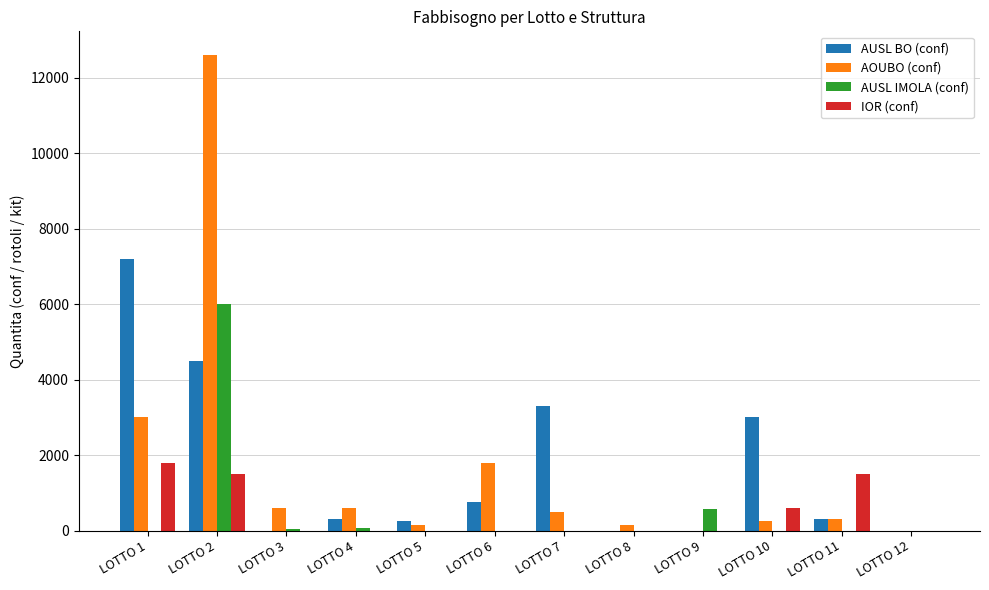

At which category is the sum across all series the highest?

LOTTO 2